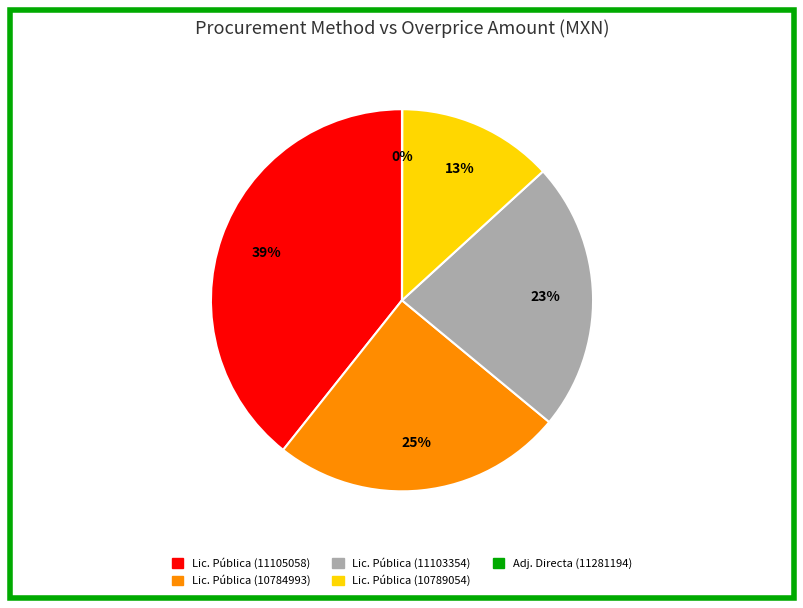

Is there any slice that represents more than half of the pie?

No